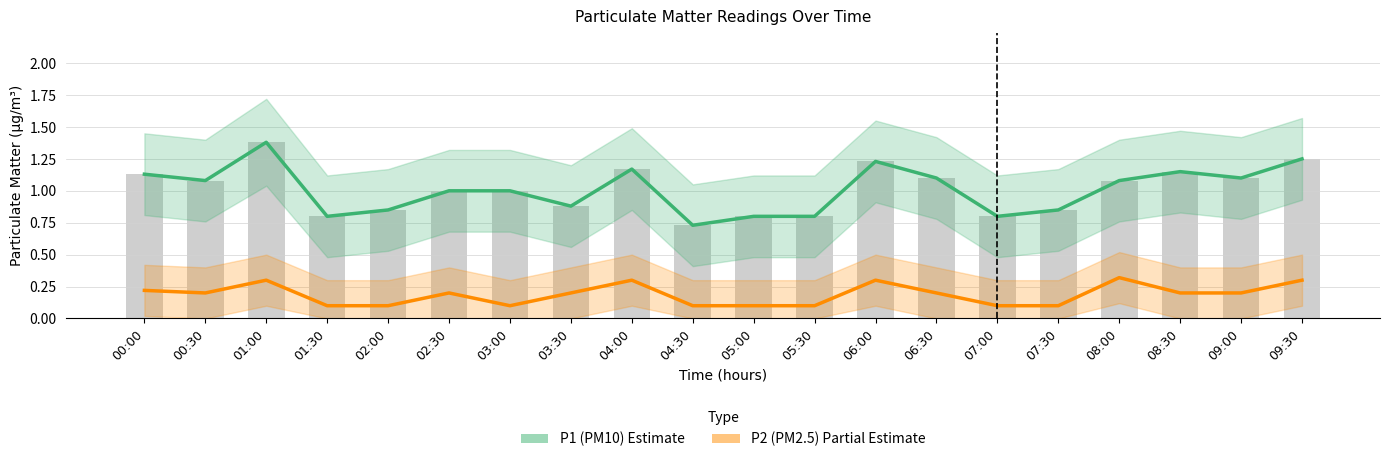

What is the label of the 13th bar from the right?

03:30